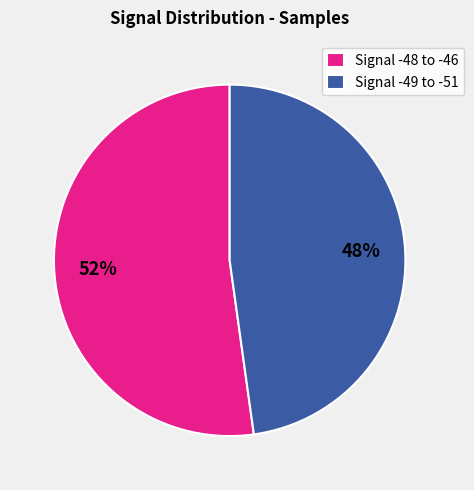

Which category has the biggest portion of the pie?

Signal -48 to -46